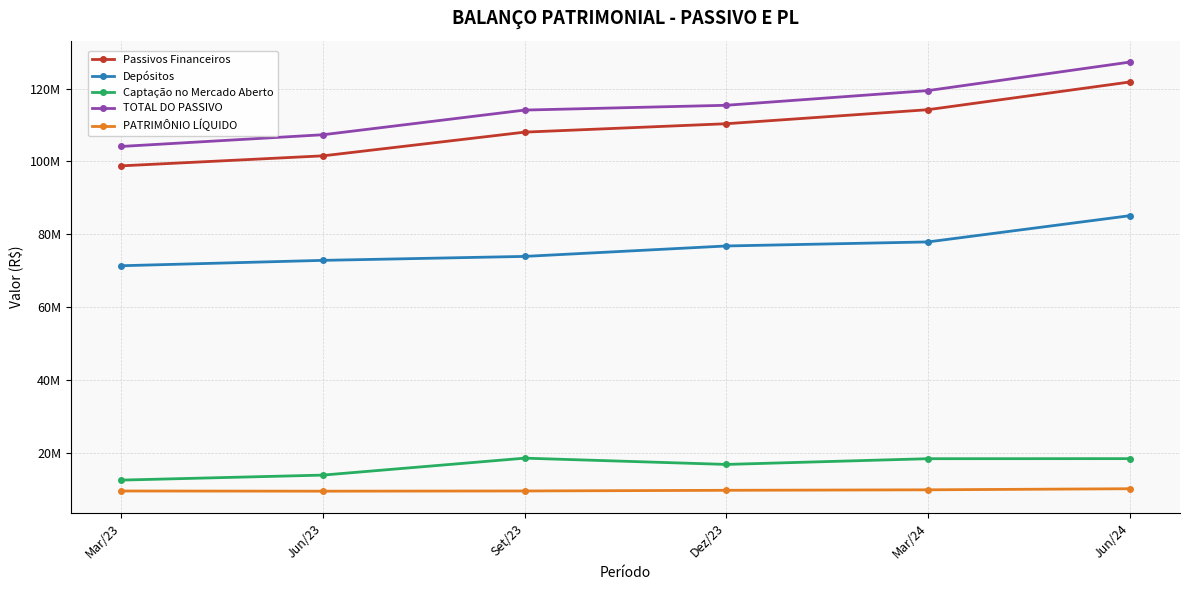

Count the number of data series in this chart.

5